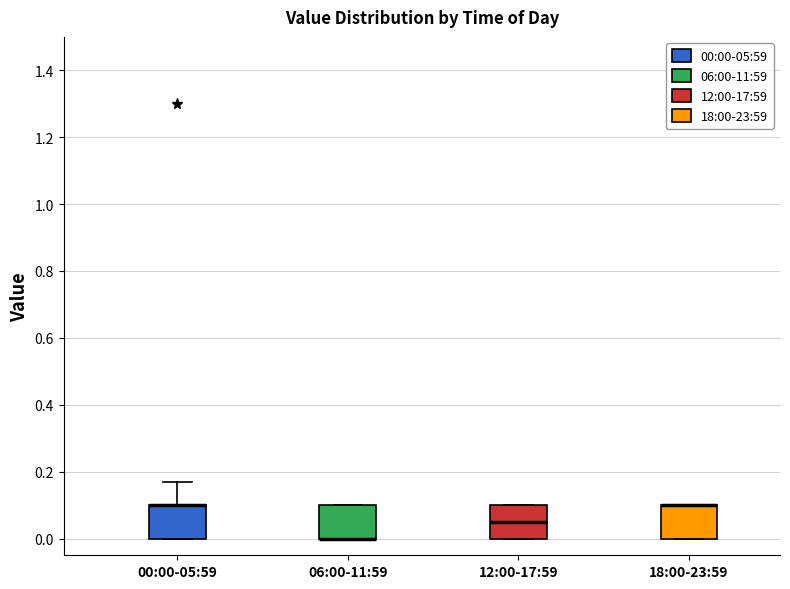

Reading left to right, read every box against the y-axis: the position of its median line, the range the box covers, and the ends of its whiskers. The values are not printed on the chart, so give them approximately, as read against the axis.

00:00-05:59: median 0.10 (drawn on the box's upper edge), box 0.00 to 0.10, whiskers 0.00 to 0.18
06:00-11:59: median 0.00 (drawn on the box's lower edge), box 0.00 to 0.10, whiskers 0.00 to 0.10
12:00-17:59: median 0.06, box 0.00 to 0.10, whiskers 0.00 to 0.10
18:00-23:59: median 0.10 (drawn on the box's upper edge), box 0.00 to 0.10, whiskers 0.00 to 0.10